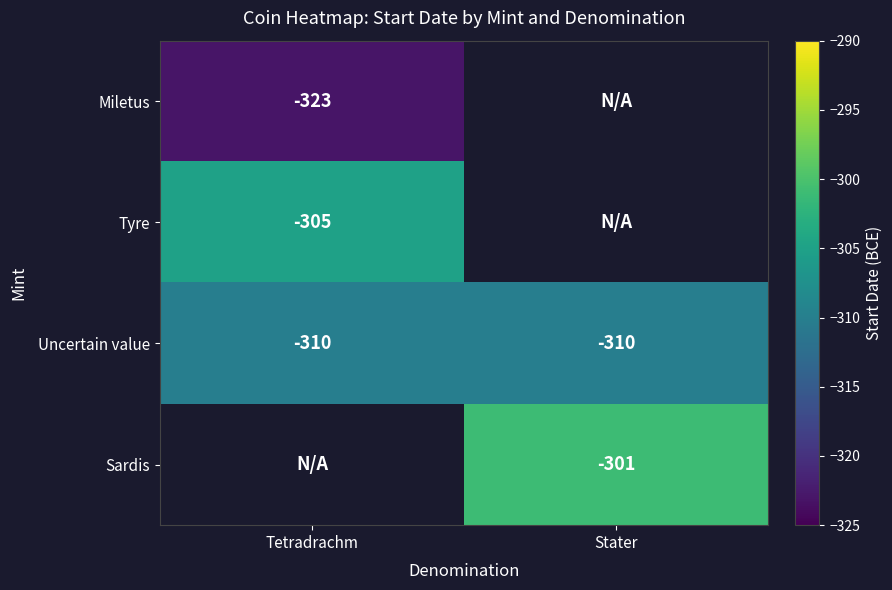

True or false: Sardis has a value of -301 at Stater.

True